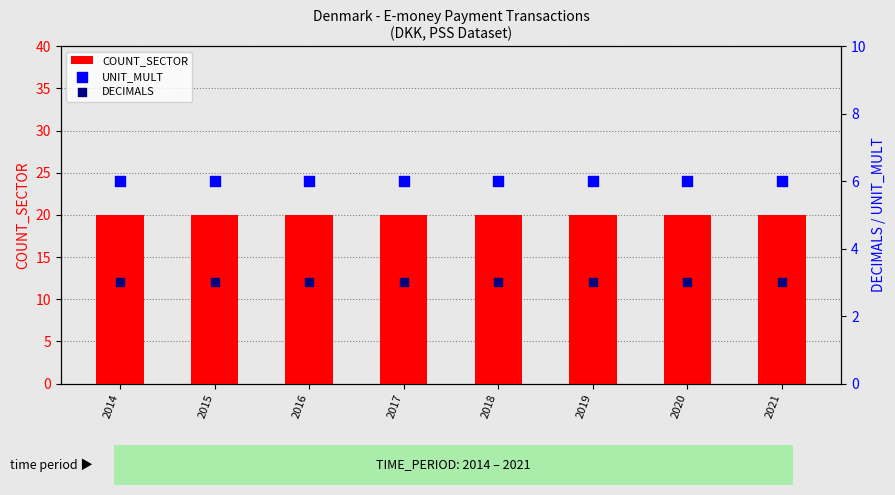

Which series reaches the minimum Y coordinate?

DECIMALS